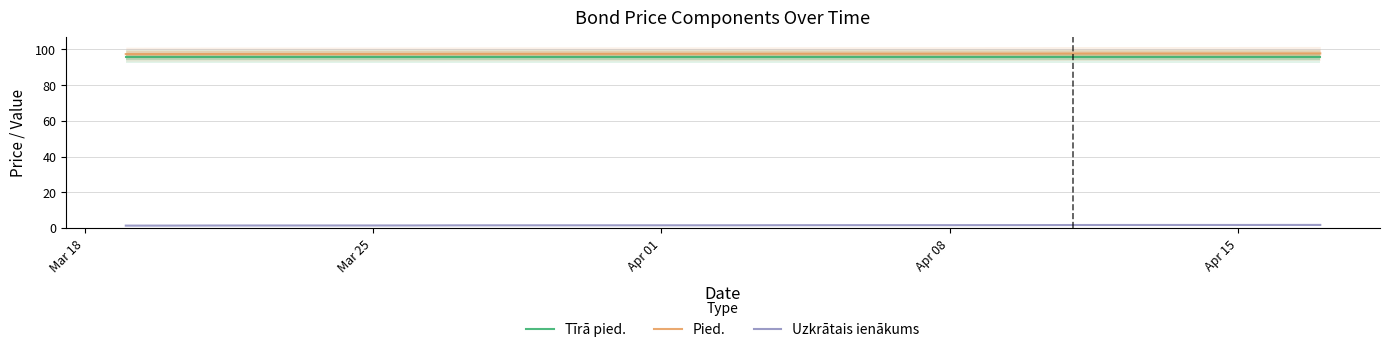

What is the value of the Uzkrātais ienākums point at the 3rd from the left?

1.4